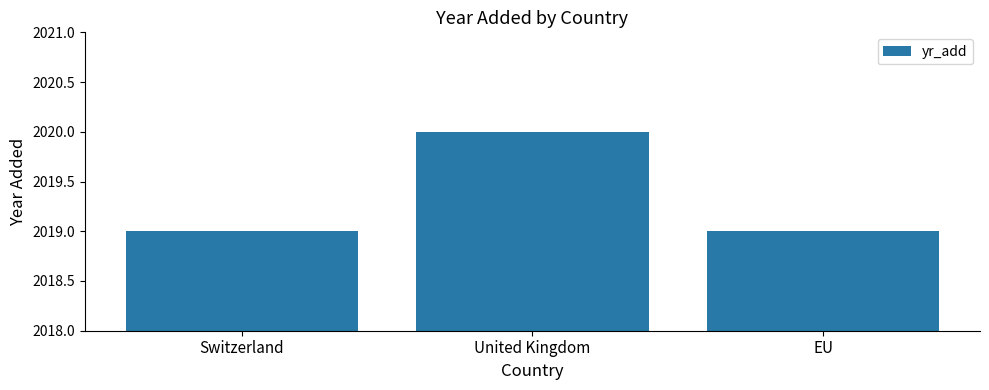

Count the values in the range 2019 to 2020.

3